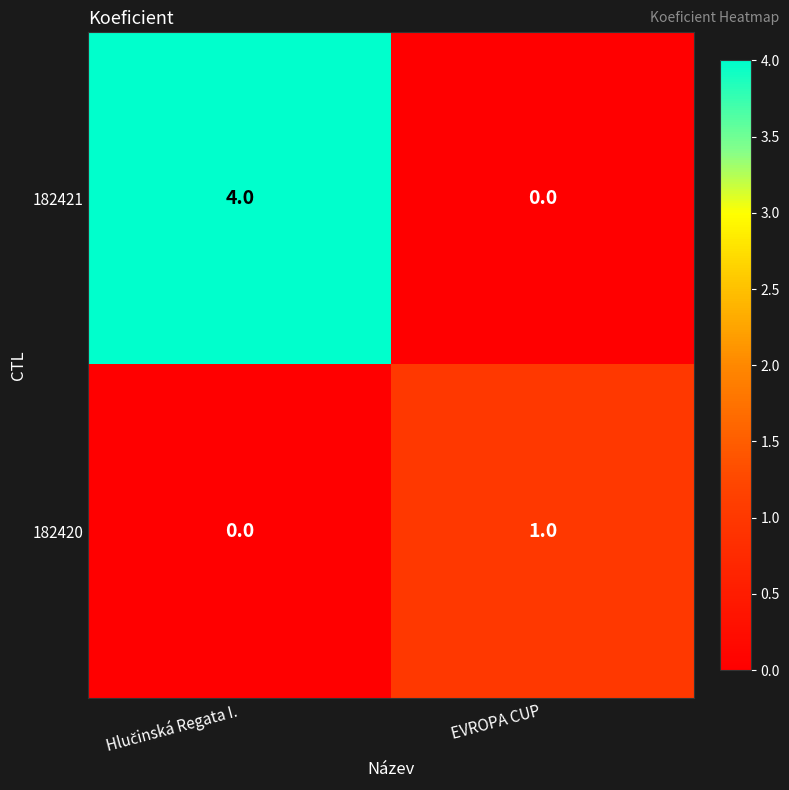

How many distinct data groups are displayed?

2